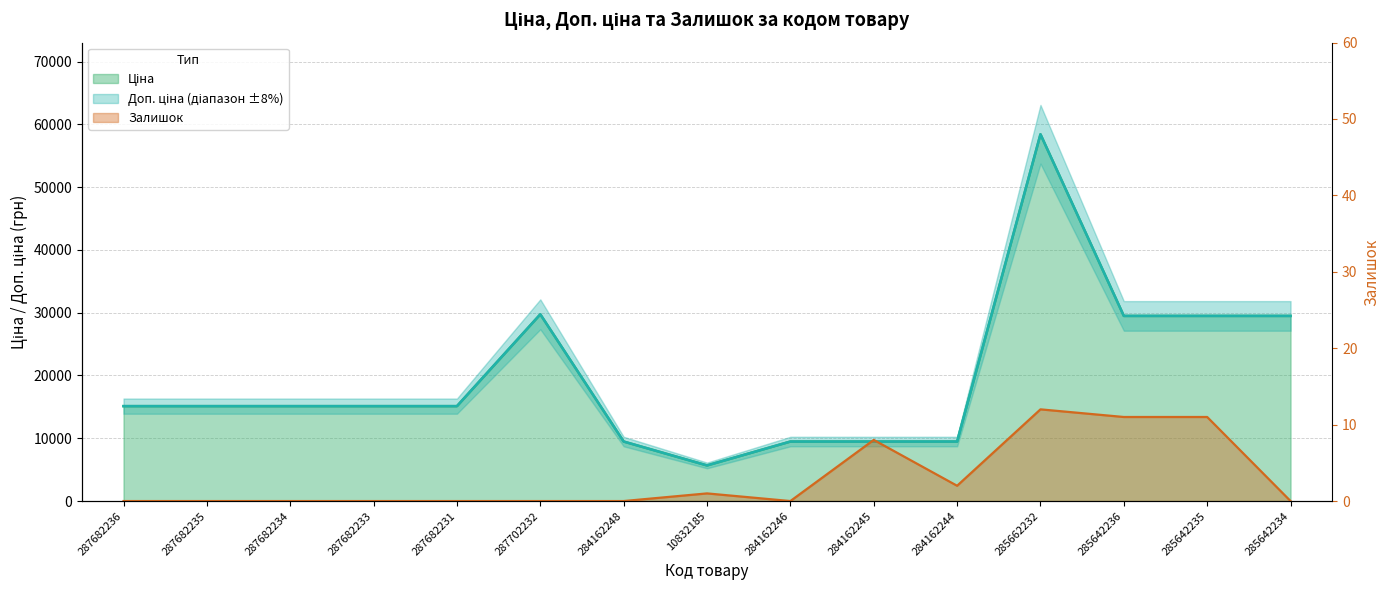

How many interior local valleys does the Залишок series have?

2